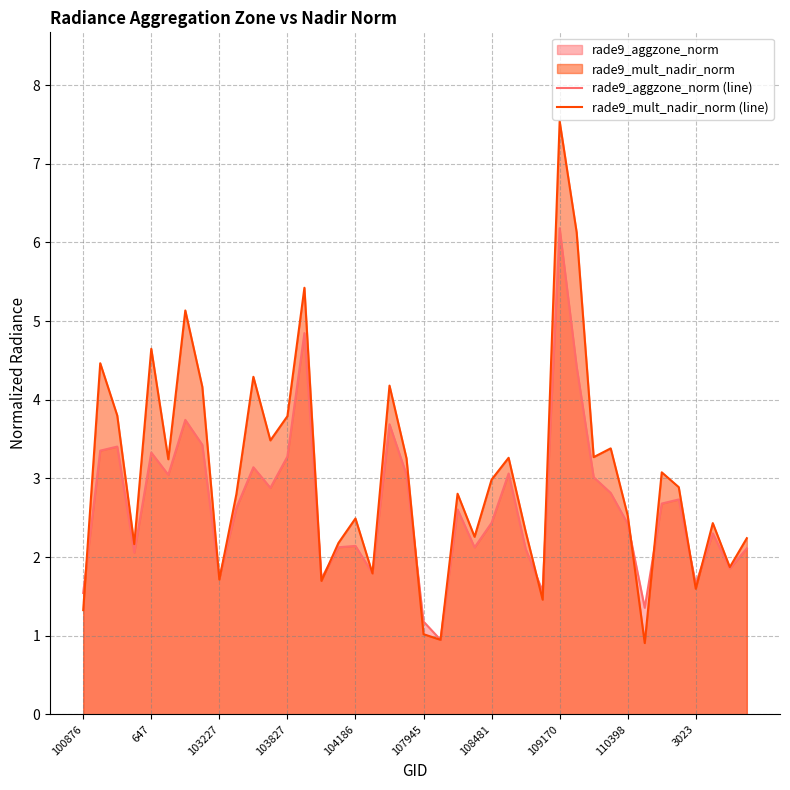

Which series has the widest spread of values?

rade9_mult_nadir_norm (line)